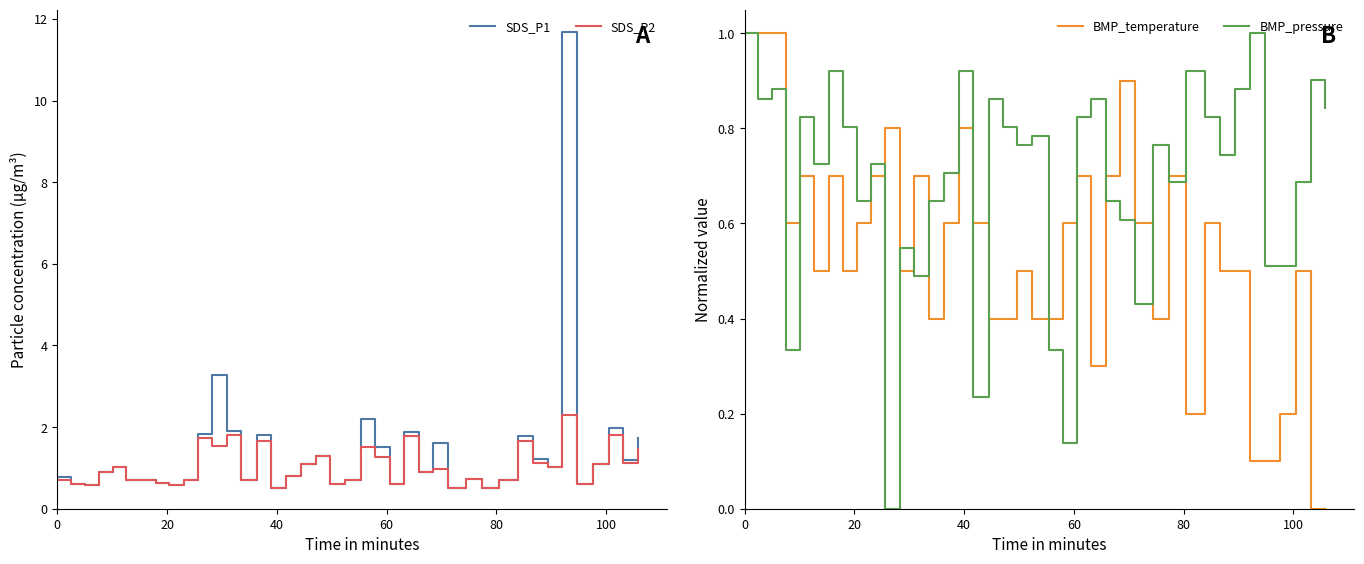

How many lines are shown in the chart?

4